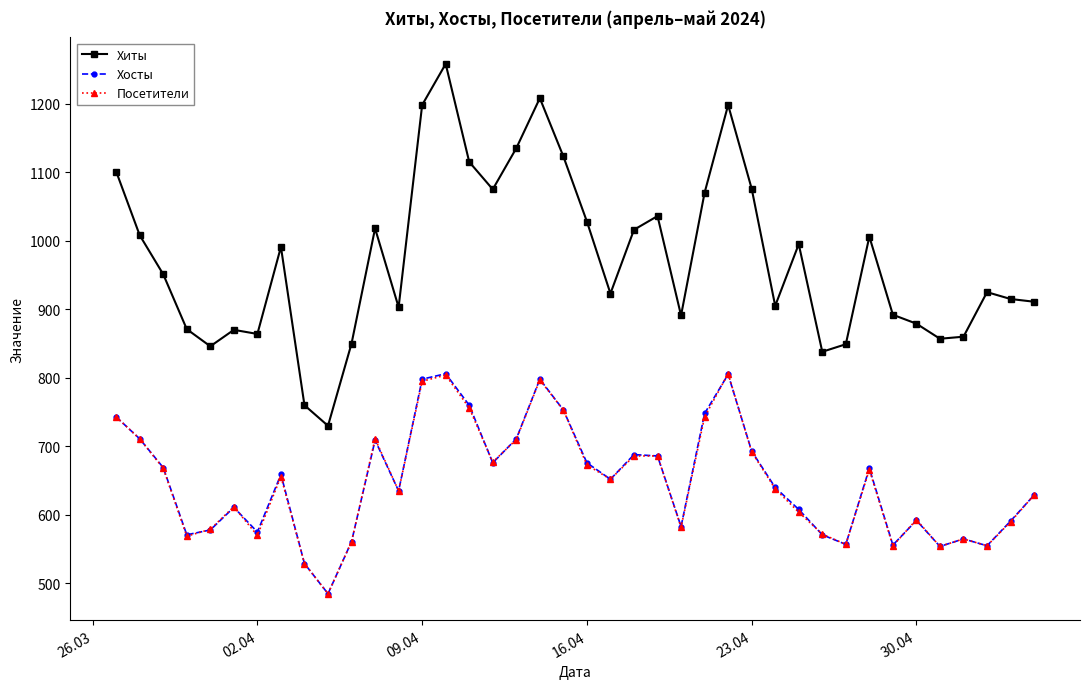

How many distinct data groups are displayed?

3